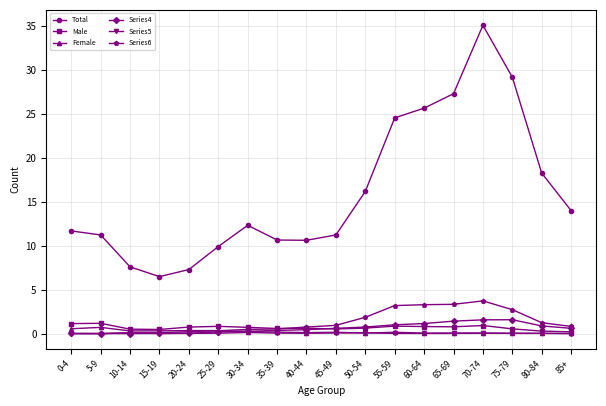

Read the Total value at 25-29.

9.9